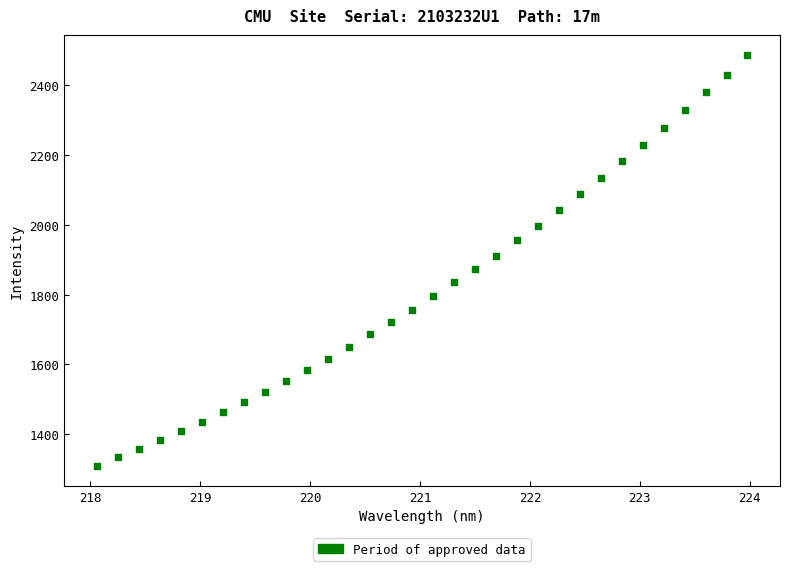

What is the range of Y values (max minus min)?

1176.0